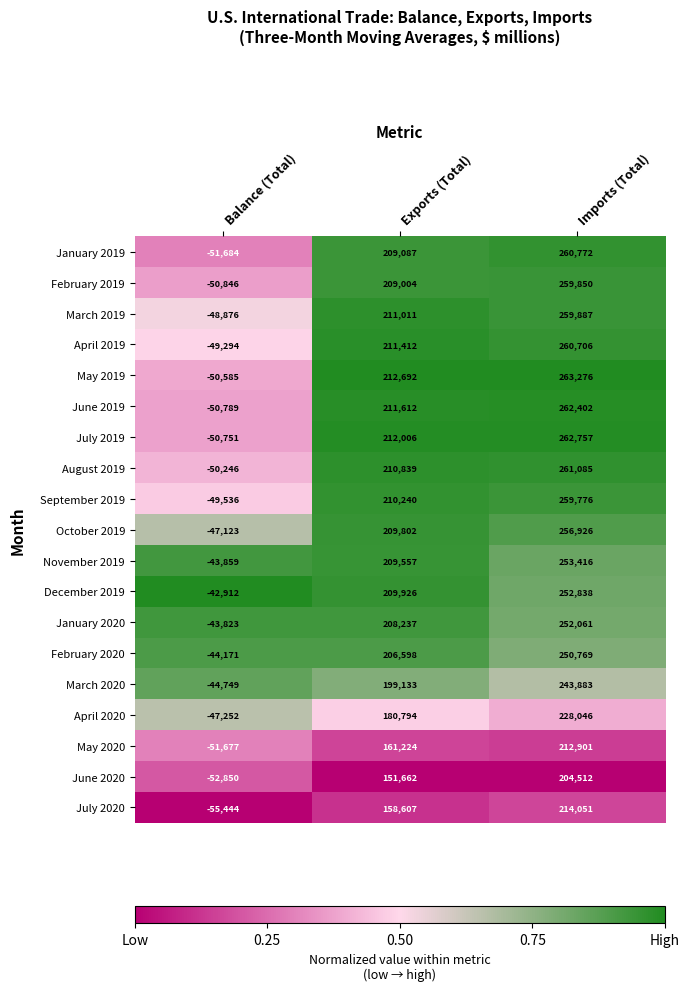

The value of November 2019 at Balance (Total) is -78176. True or false?

False